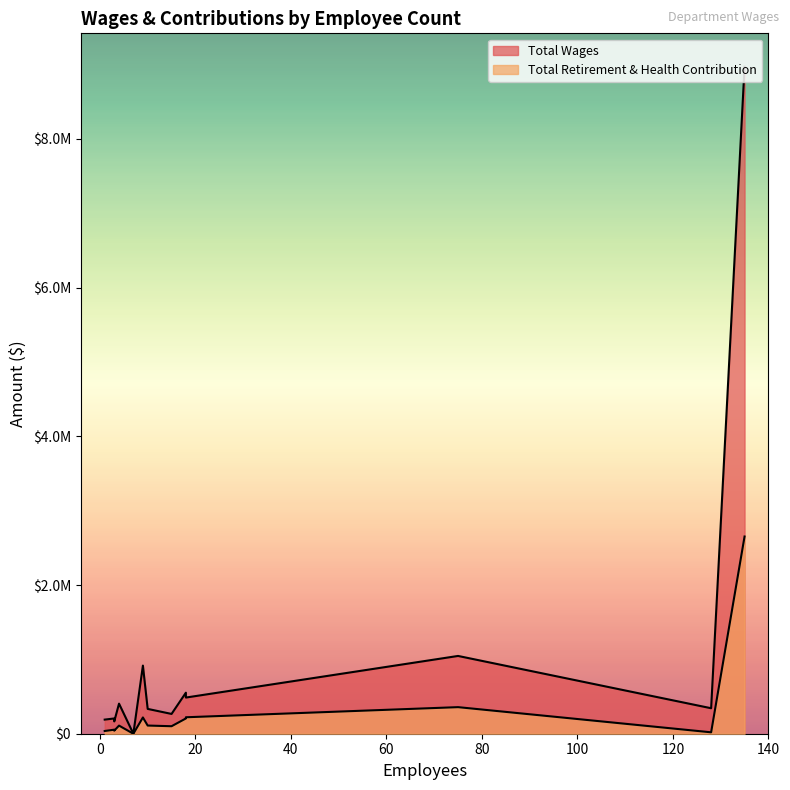

Rank the series by their average value, from highest to lowest.

Total Wages, Total Retirement & Health Contribution